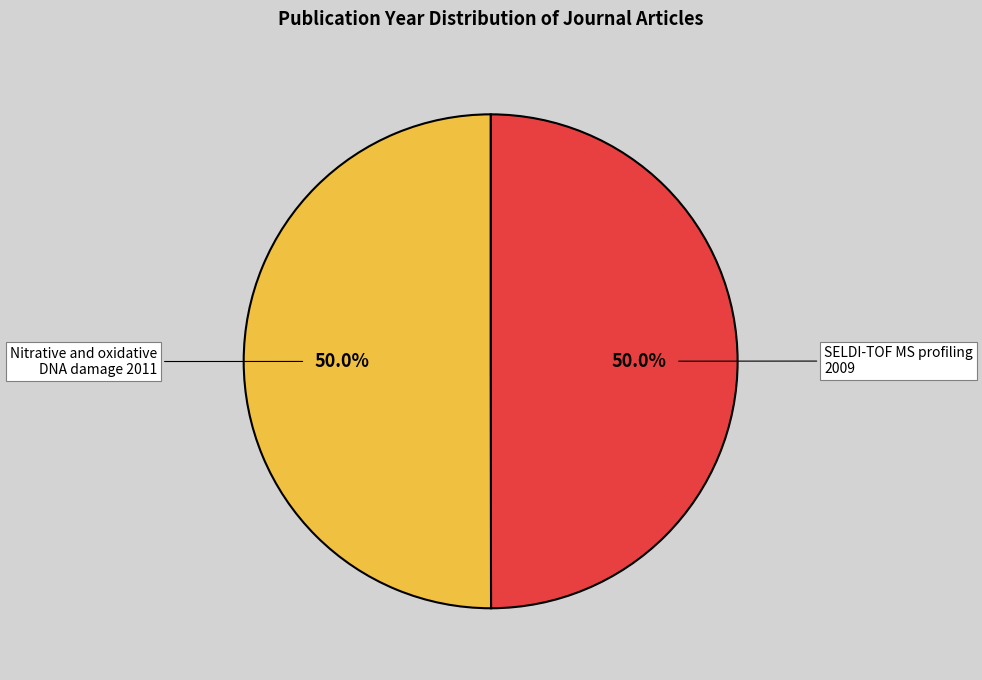

Which category has the biggest portion of the pie?

Nitrative and oxidative DNA damage as potential